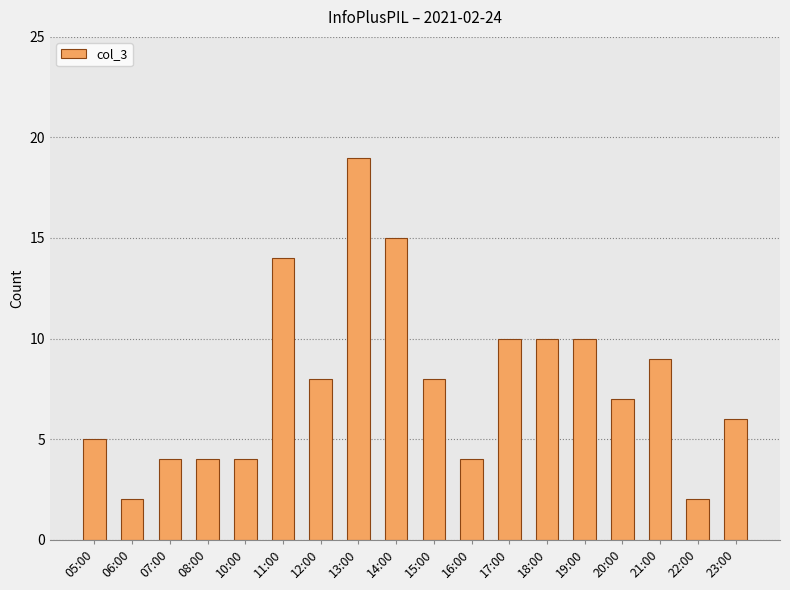

Which has a higher value, 22:00 or 16:00?

16:00